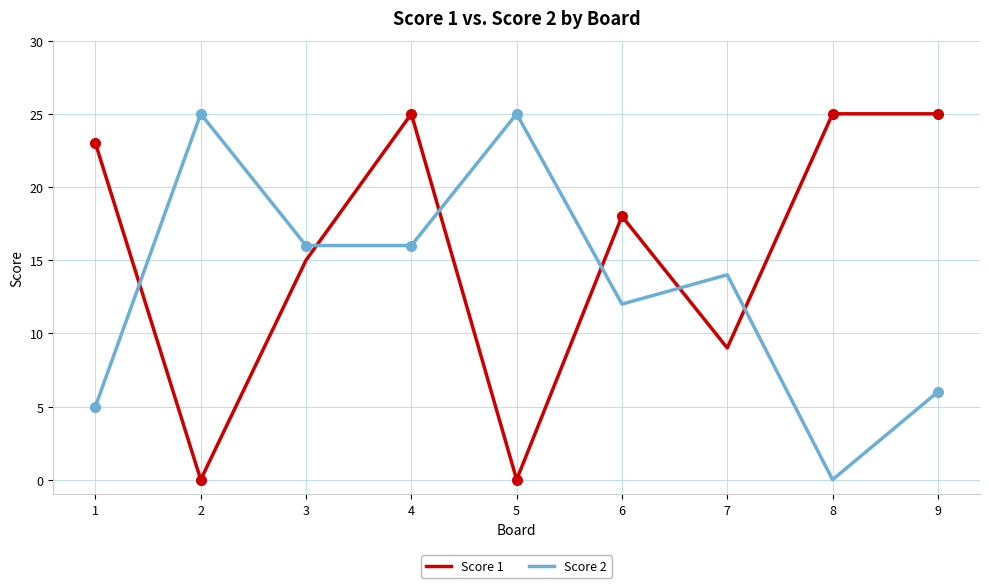

What is the sum of the Score 2 values at 1 and 9?

11